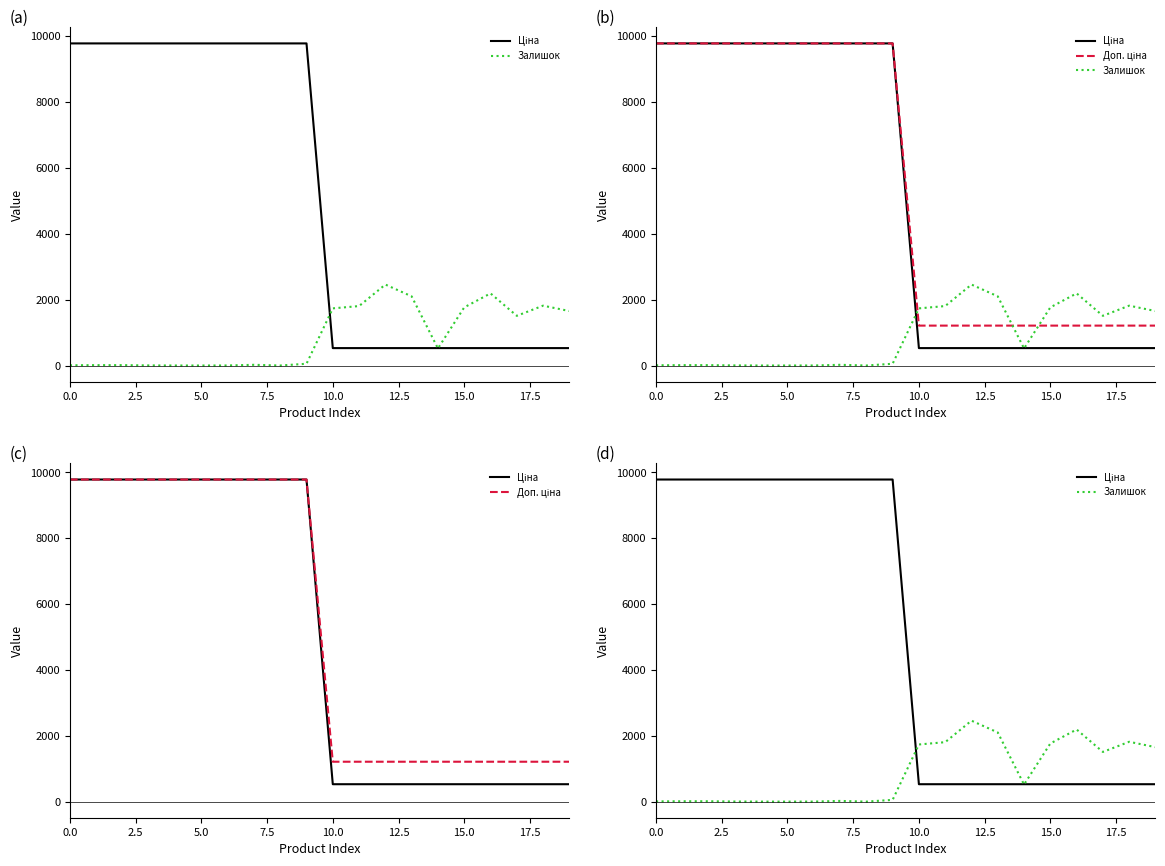

True or false: Залишок has more than 0 interior local peaks.

True